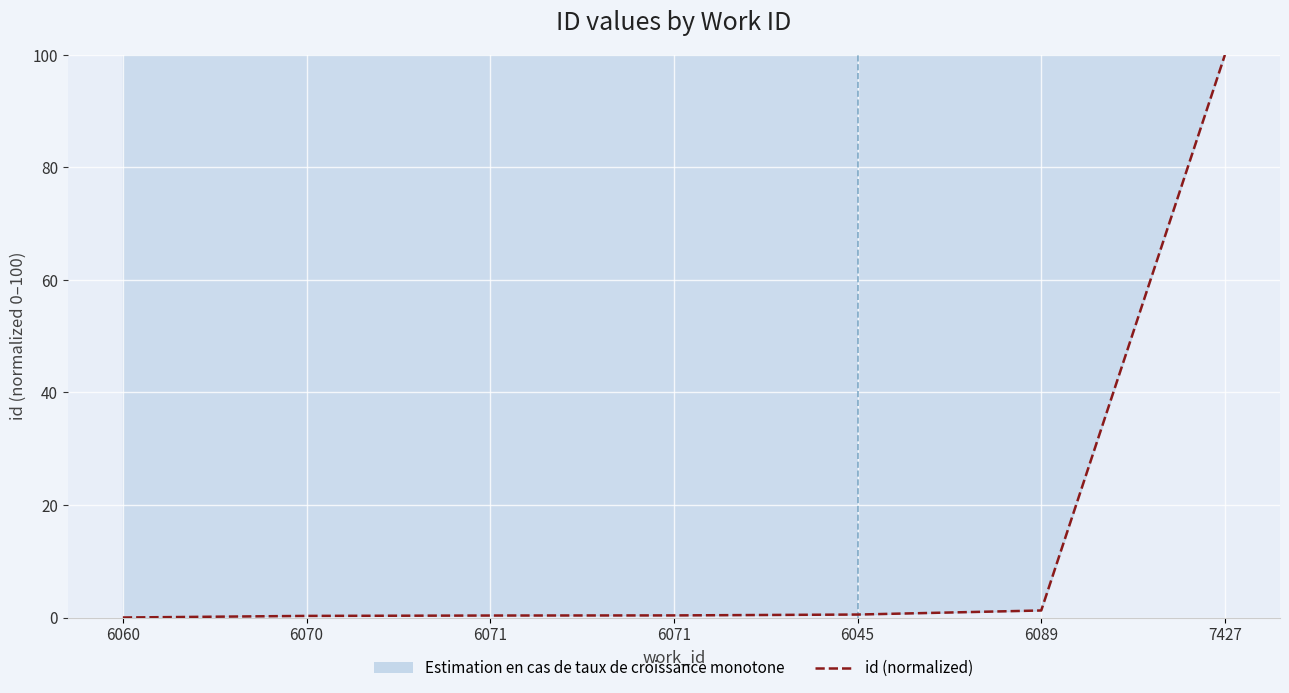

Reading left to right, transcribe all the data shown in this chart.

0.0	0.3	0.4	0.4	0.5	1.2	100.0